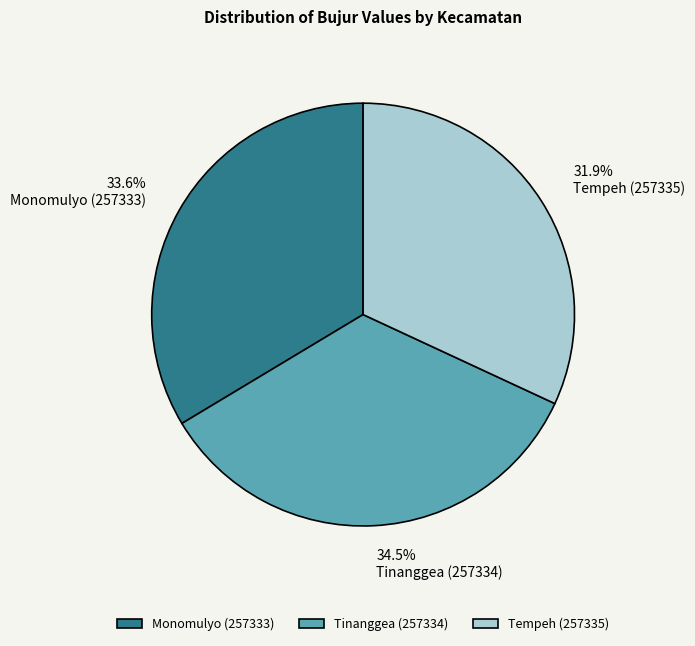

Which category has the biggest portion of the pie?

Tinanggea (257334)